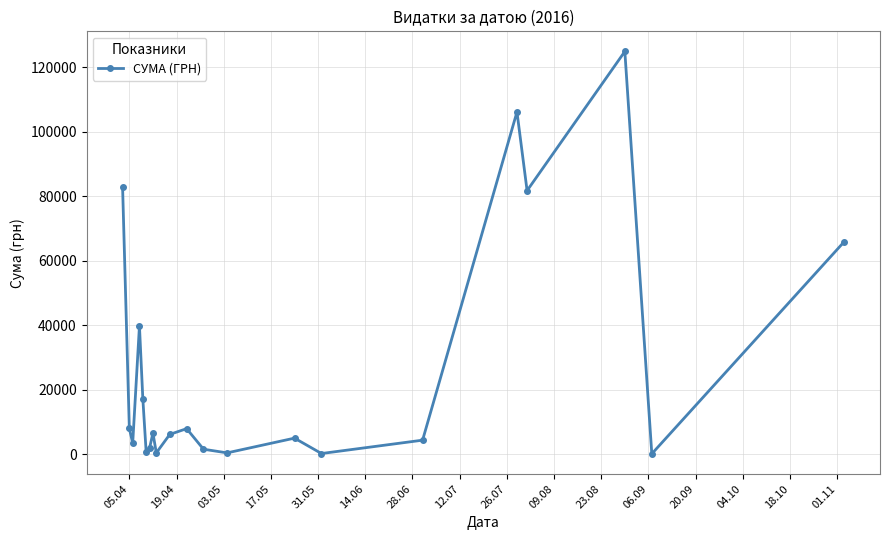

How many data points are less than 6109?

10